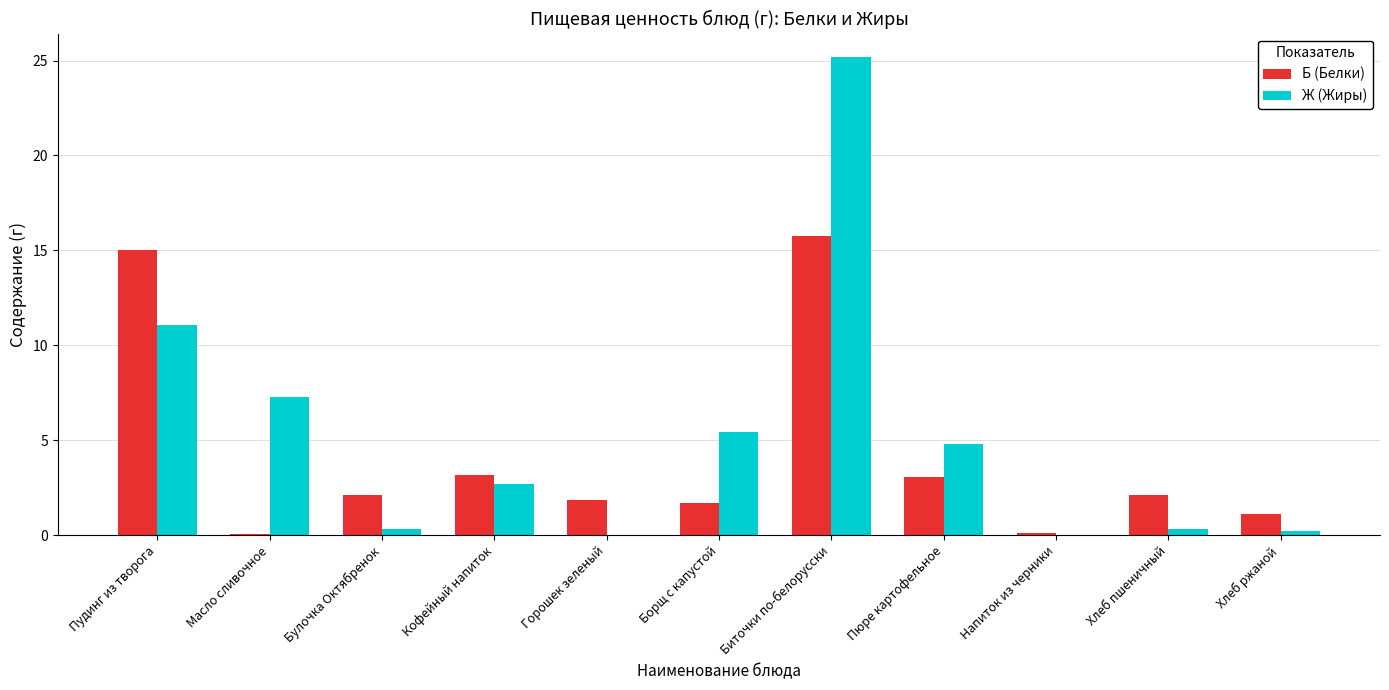

Which series has the largest total across all categories?

Ж (Жиры)